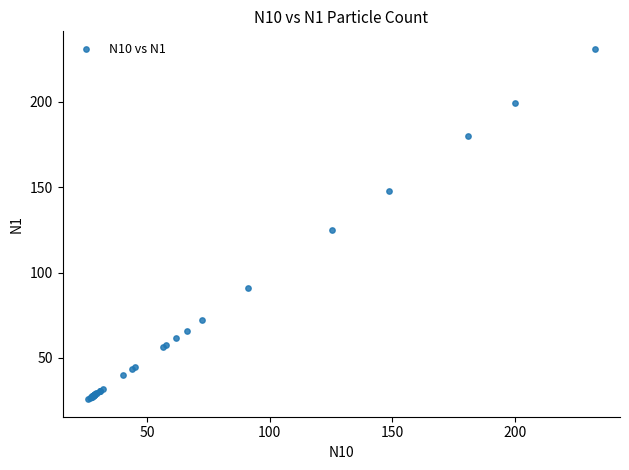

What Y value in the scatter plot is closest to 128?

124.9